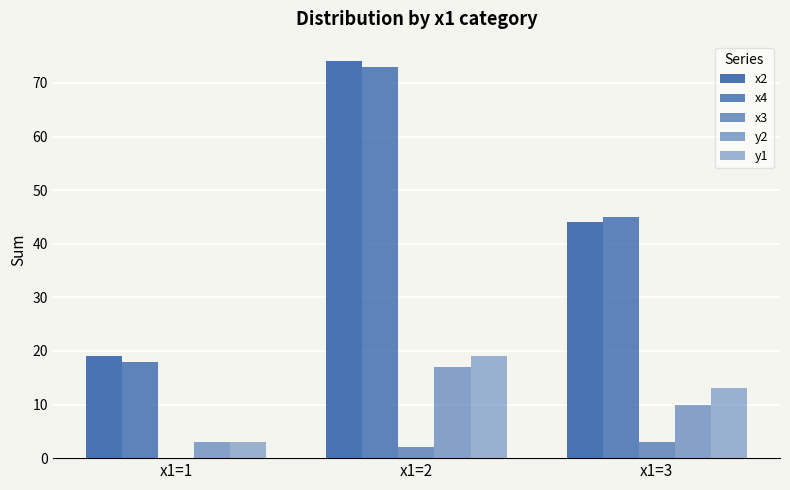

Count the number of categories in the chart.

3